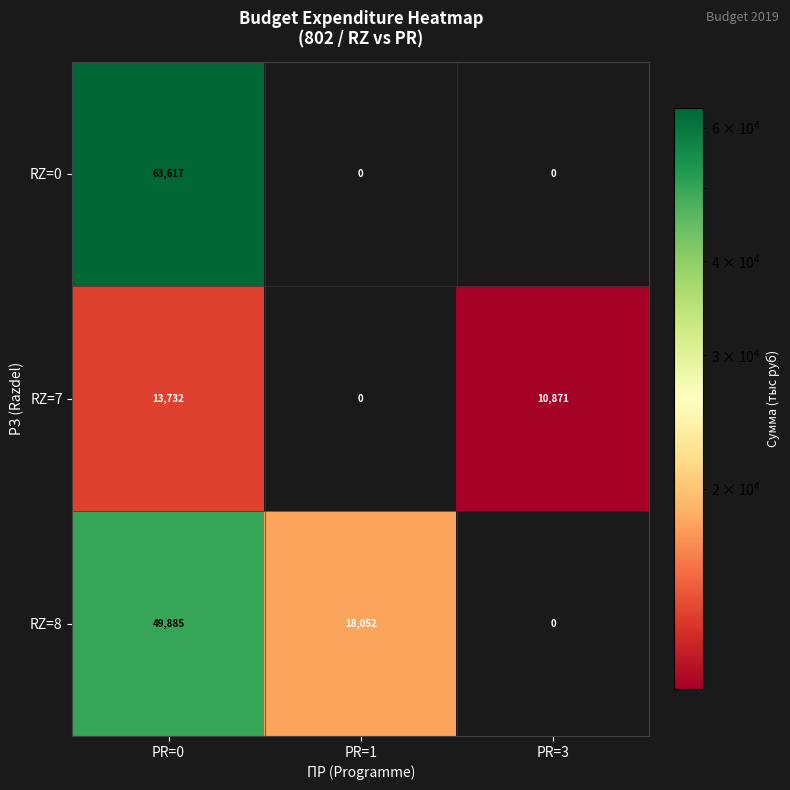

Which category has the highest value in the RZ=8 series?

PR=0